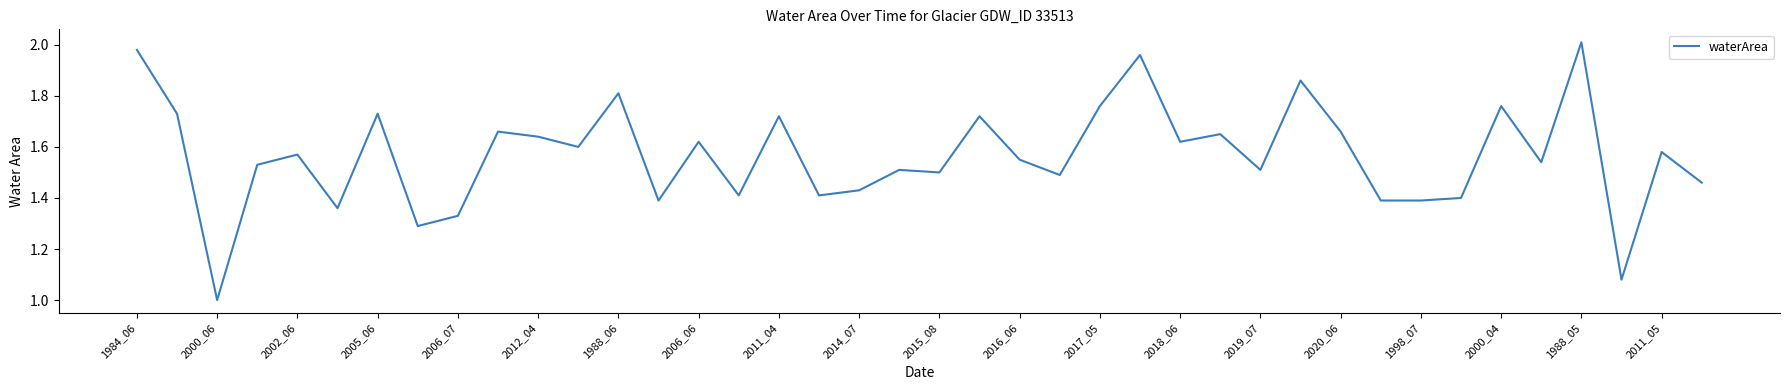

What is the difference between the maximum and minimum values?

1.0